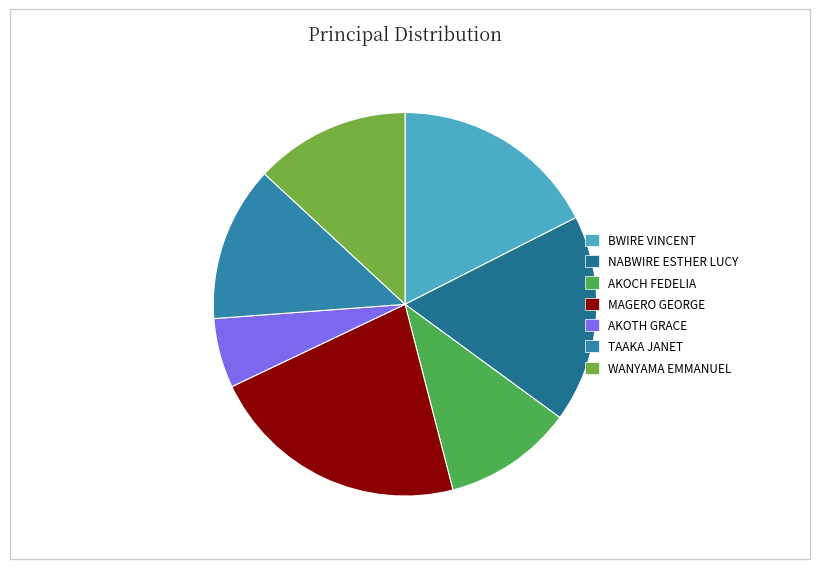

How many slices are in this pie chart?

7